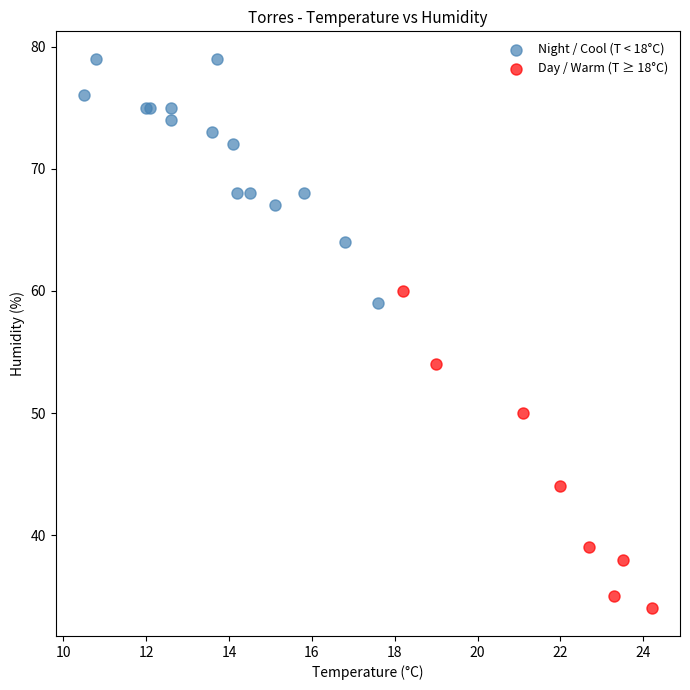

Which series has the largest Y range (max minus min)?

Day / Warm (T ≥ 18°C)